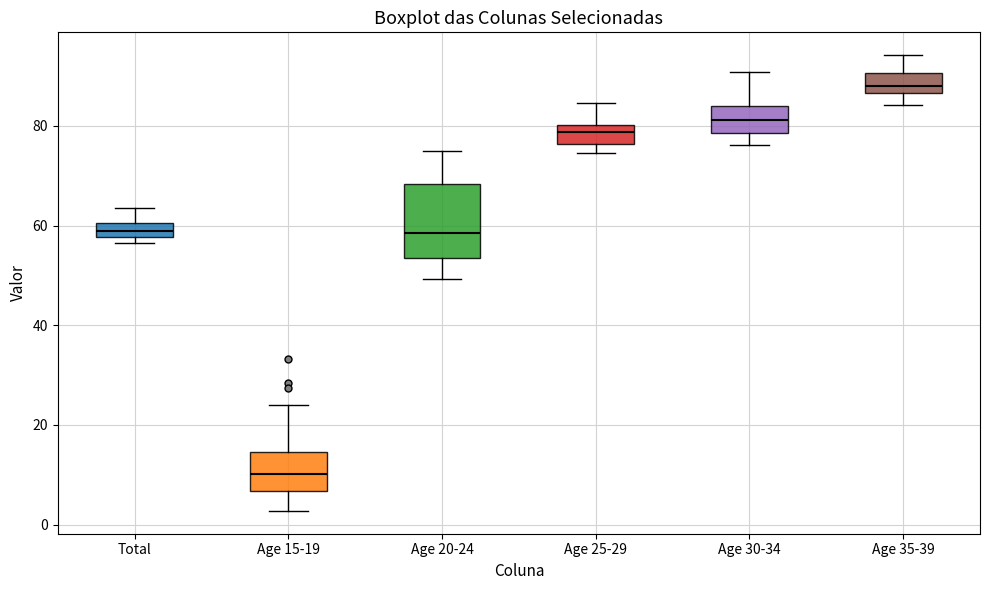

Which box's median line is the lowest?

Age 15-19